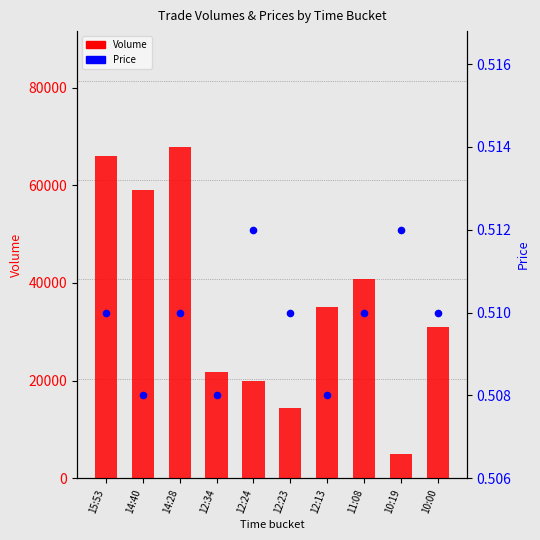

At how many categories does at least one series exceed 61563?

2